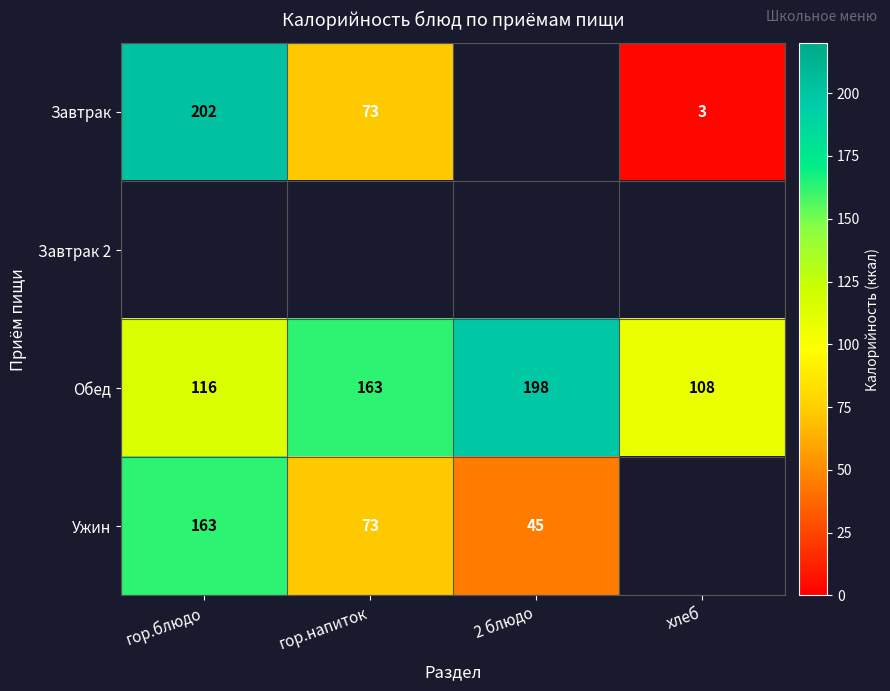

Which category has the lowest value in the Обед series?

хлеб